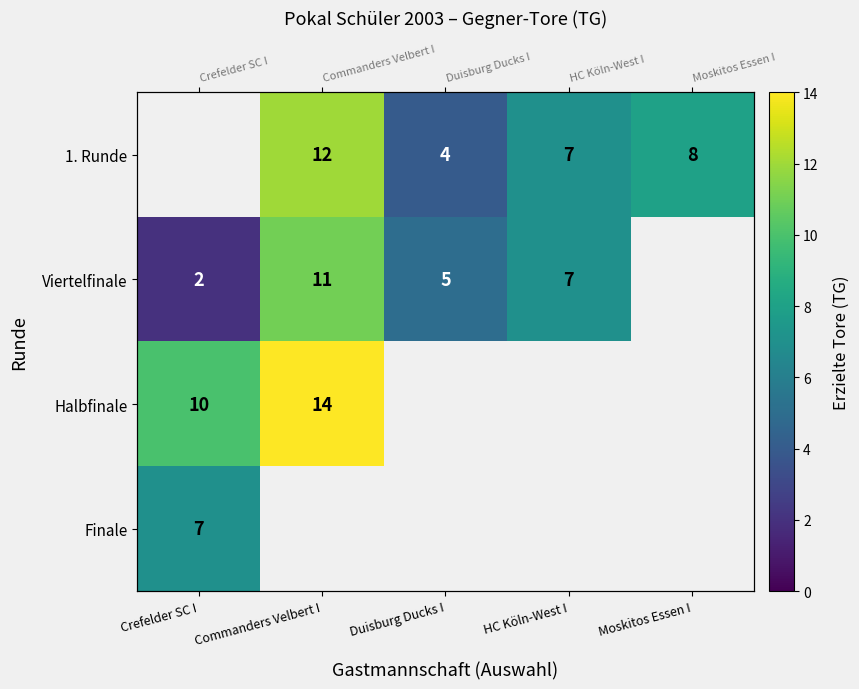

Is the value of Halbfinale at HC Köln-West I greater than the value of 1. Runde at Duisburg Ducks I?

No